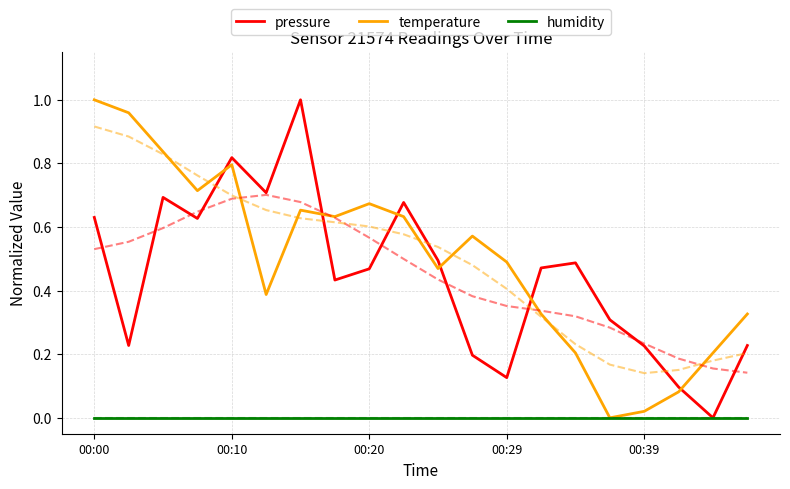

Does the chart have visible grid lines?

Yes